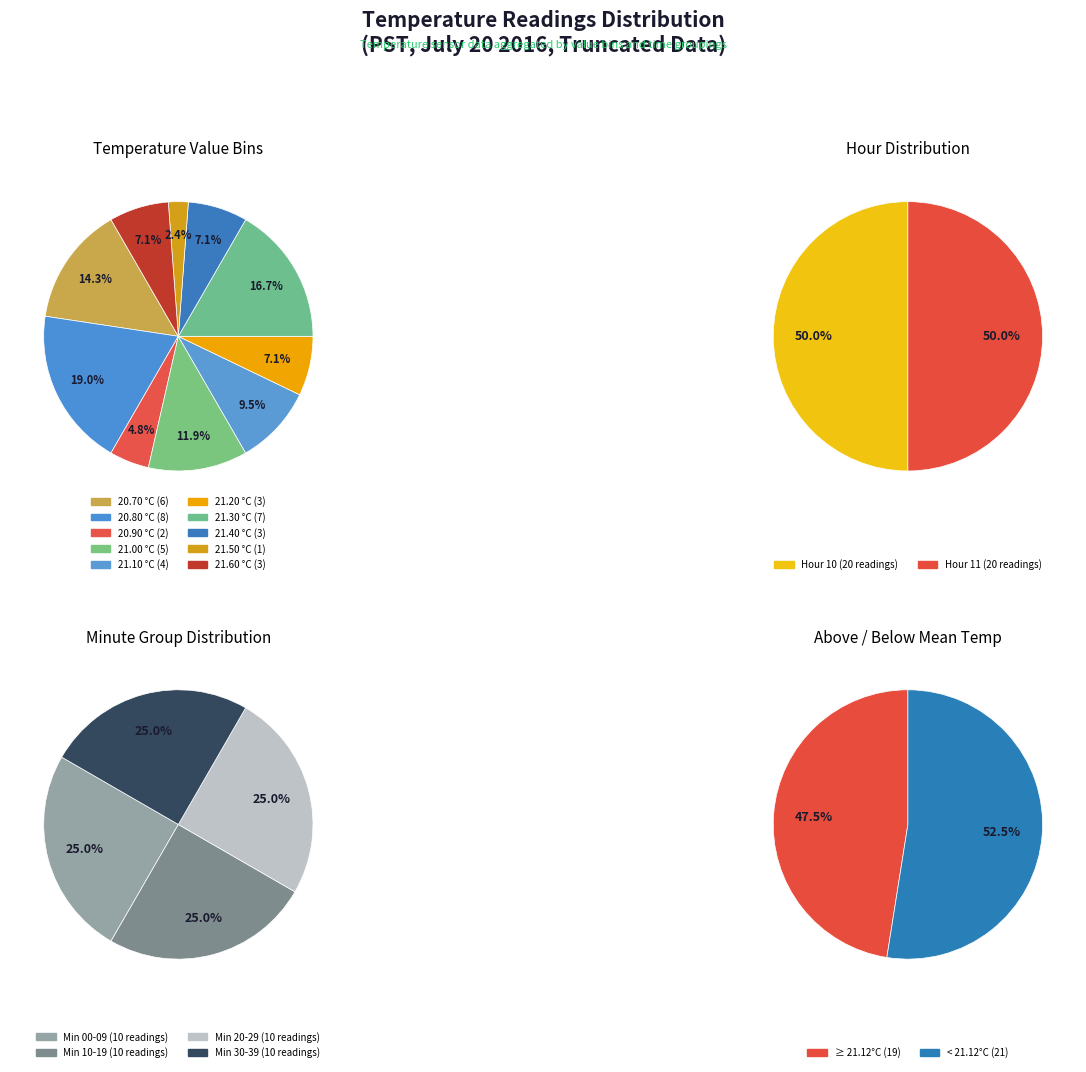

Between 23 and 6, which is larger?

23